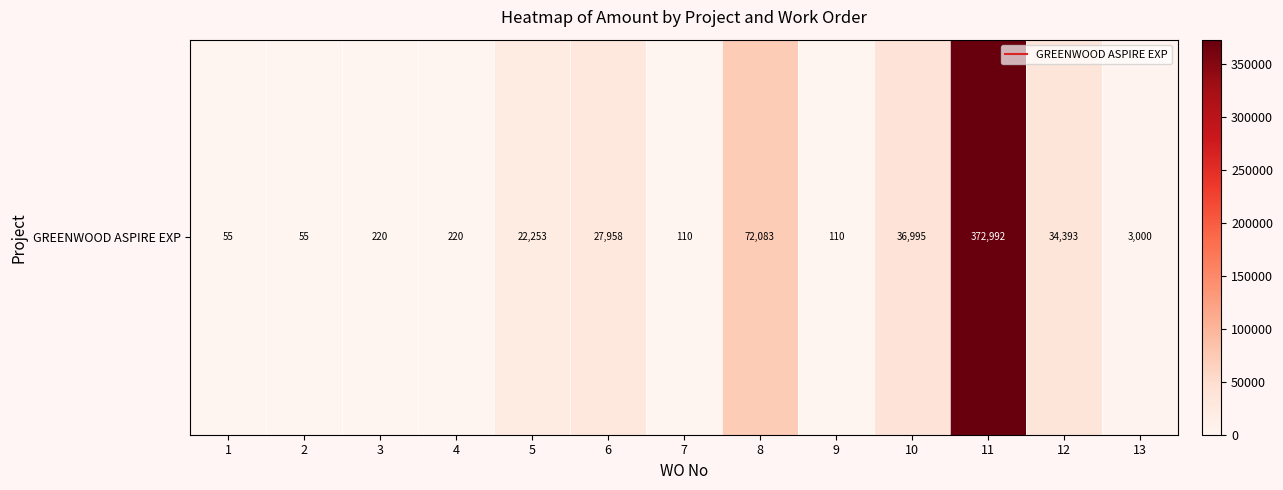

The value at 9 is 73.7. True or false?

False